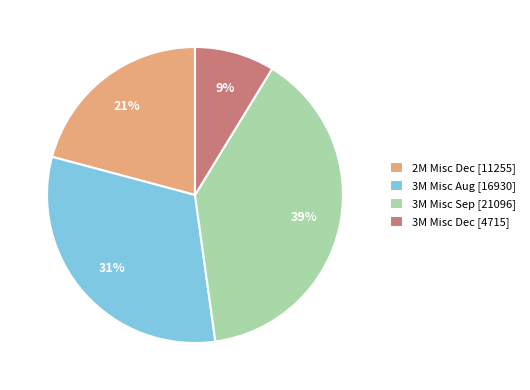

Approximately how many times larger is the value at 3M Misc Sep [21096] compared to 2M Misc Dec [11255]?

1.9